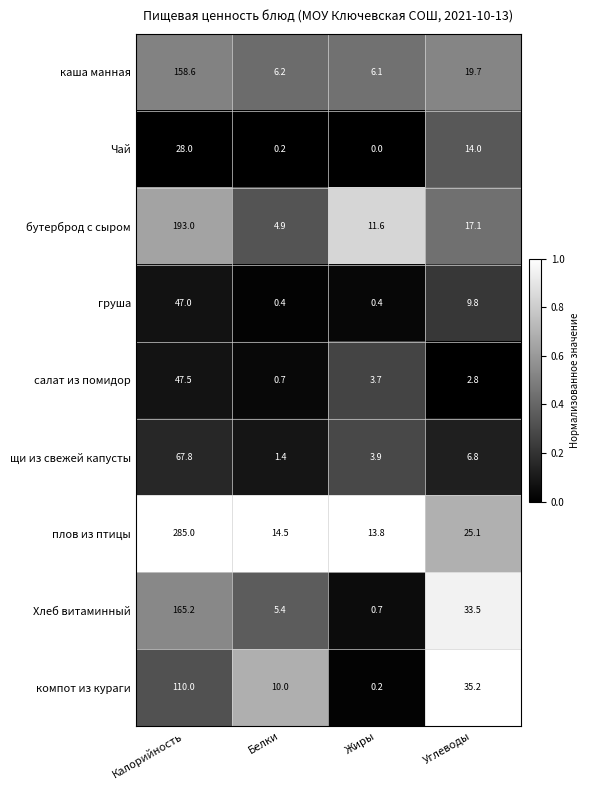

Is the value of щи из свежей капусты at Жиры greater than the value of компот из кураги at Белки?

No